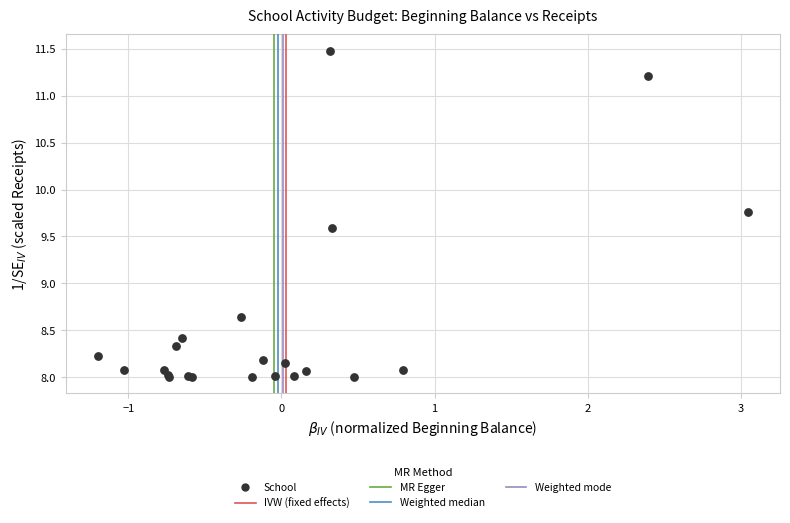

What Y value in the scatter plot is closest to 9?

8.6